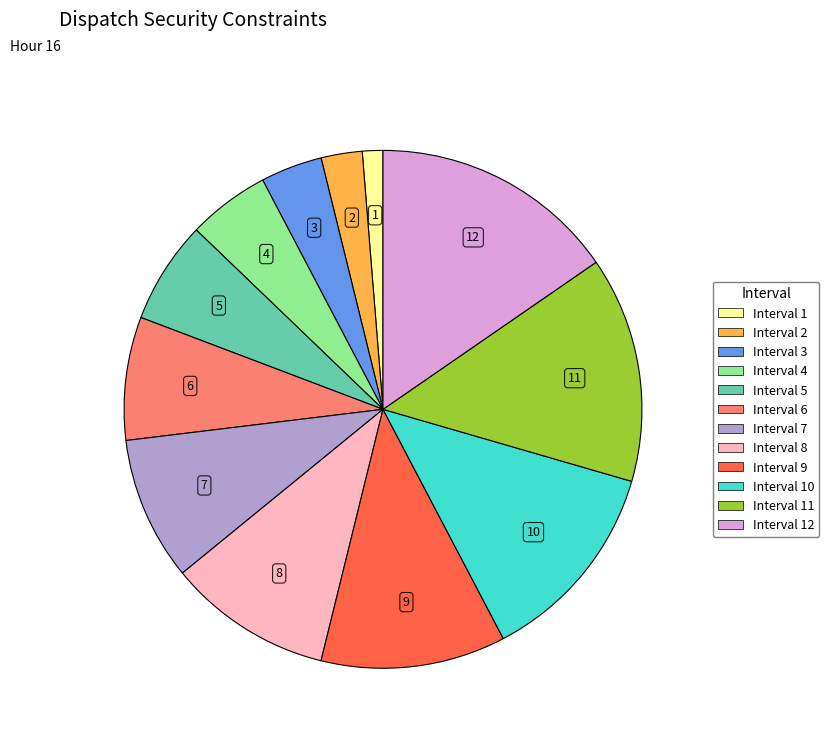

Is there any slice that represents more than half of the pie?

No